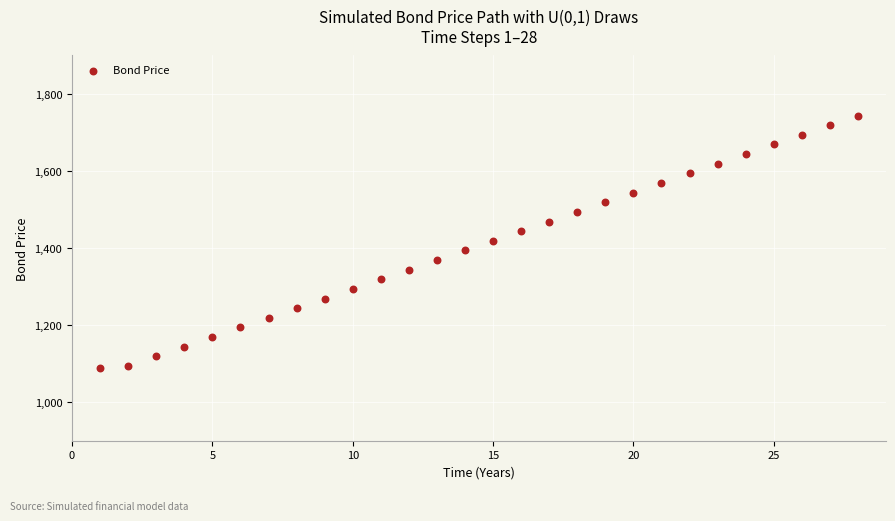

What is the range of X values (max minus min)?

27